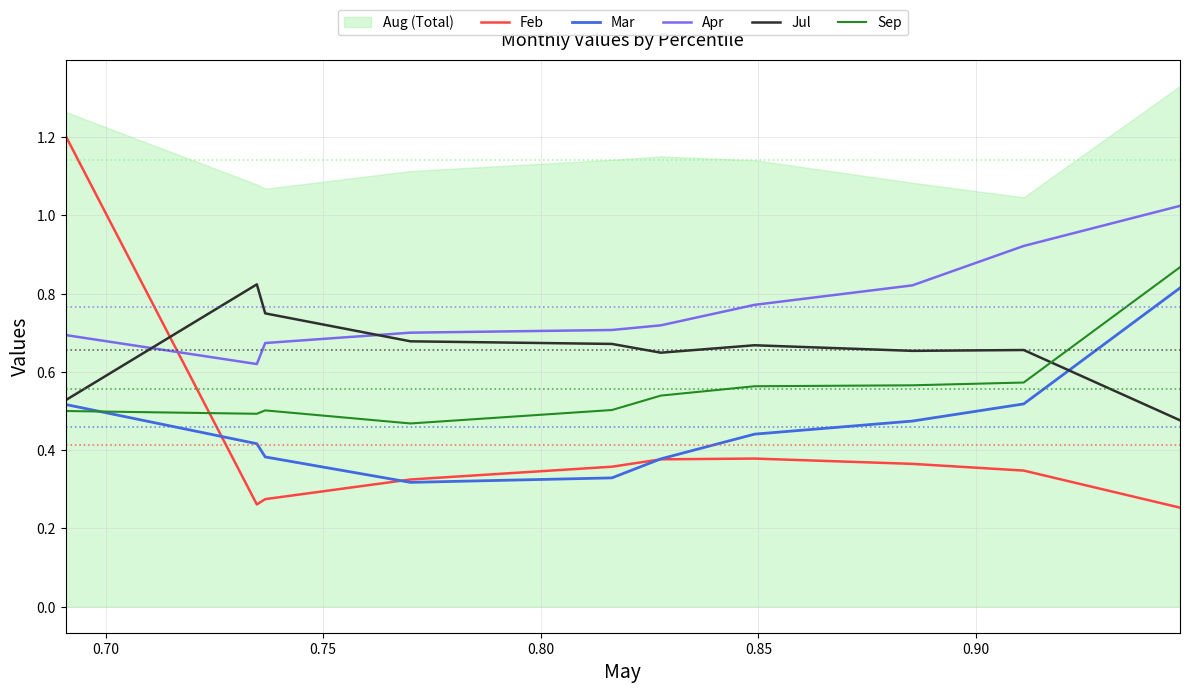

What is the maximum value for Mar?

0.8